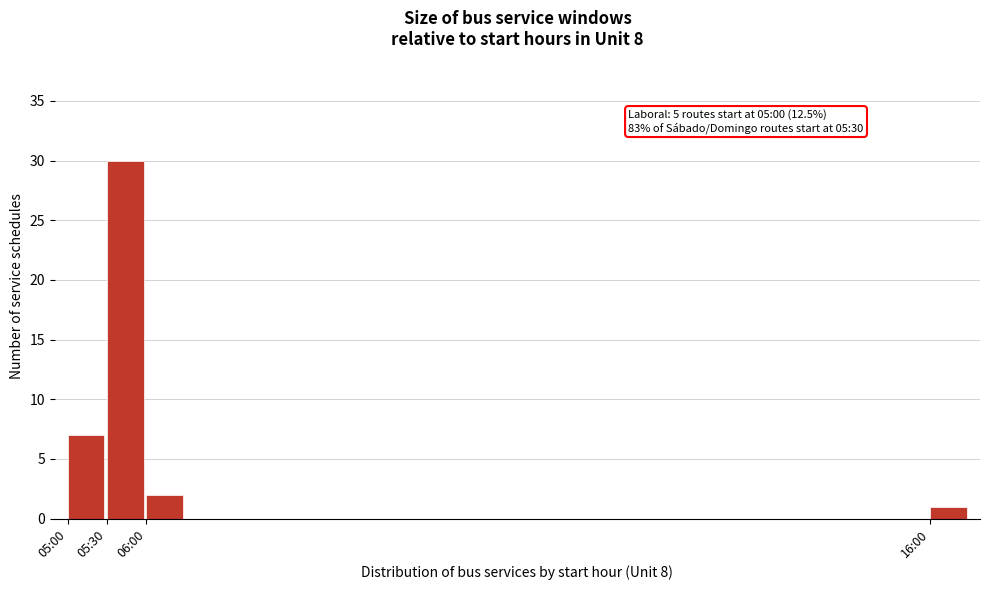

Reading right to left, extract all data points from this chart.

16:00=1	06:00=2	05:30=30	05:00=7